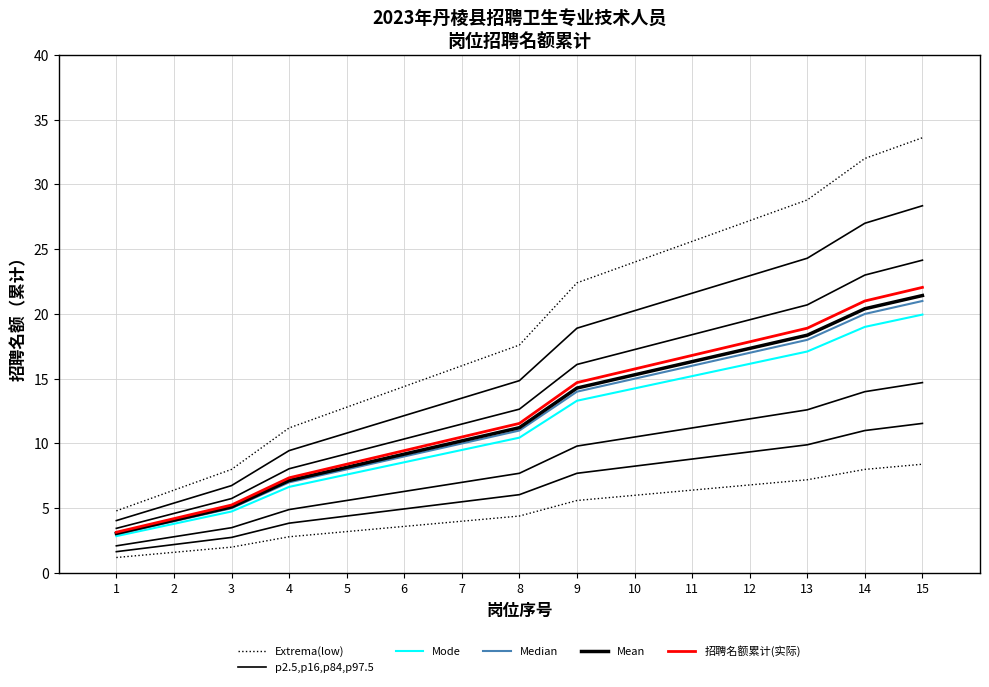

Which series has the largest total across all categories?

招聘名额累计(实际)